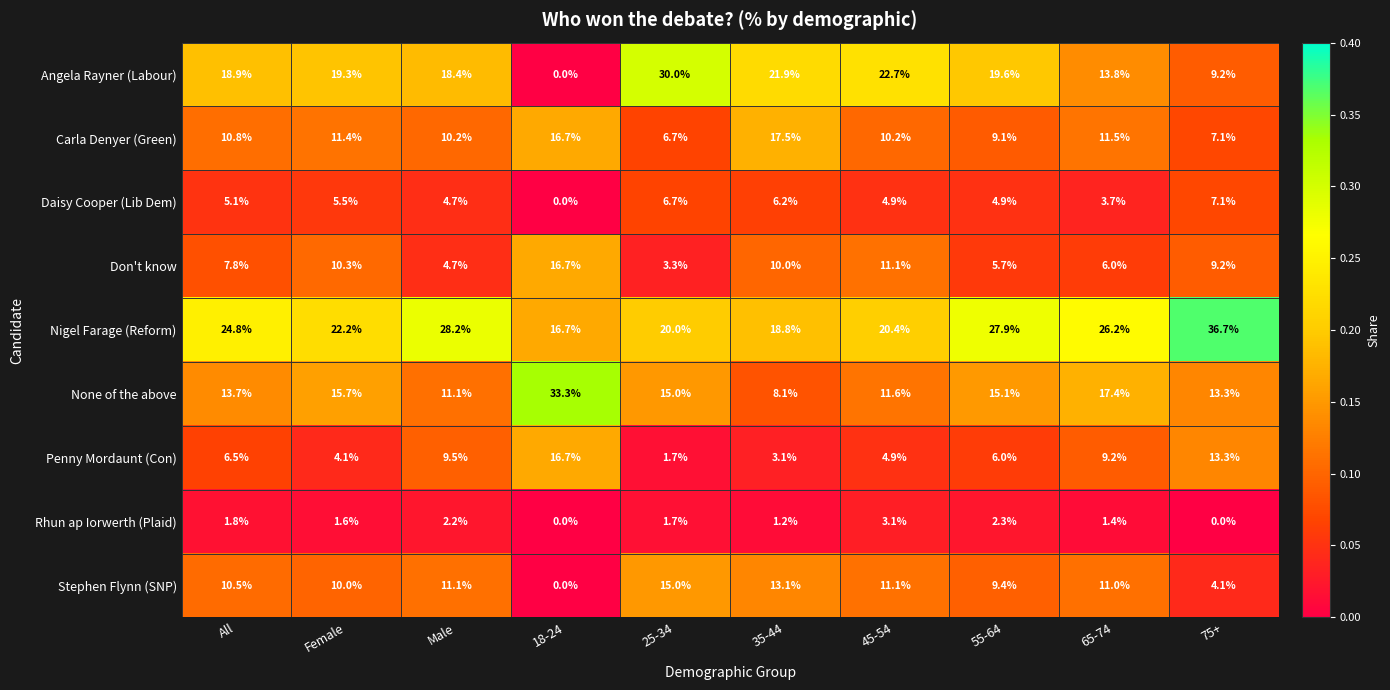

What is the difference between the highest and lowest values at 25-34?

28.3